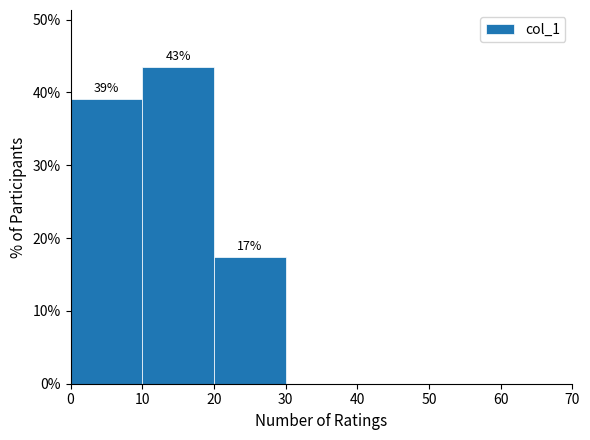

Which range on the x-axis has the tallest bar?

10 to 20